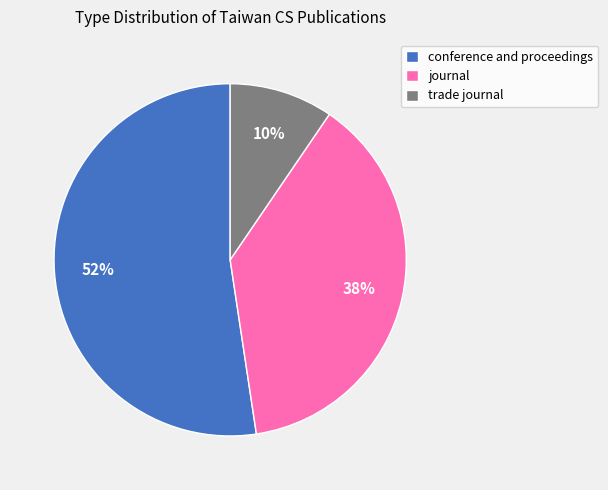

To the nearest percent, what is the difference between the conference and proceedings and journal slice percentages?

14%